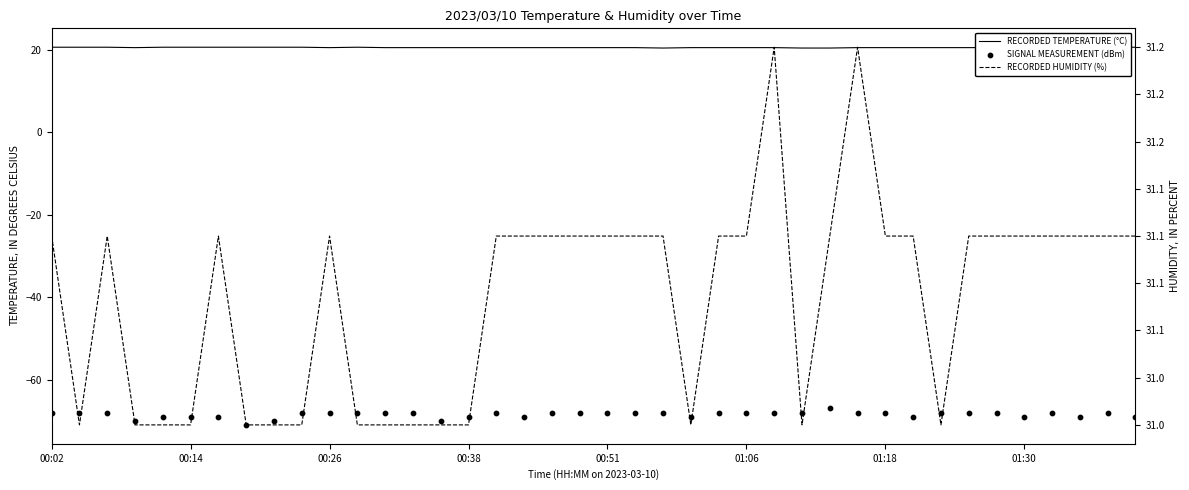

At which category is the sum across all series the highest?

28